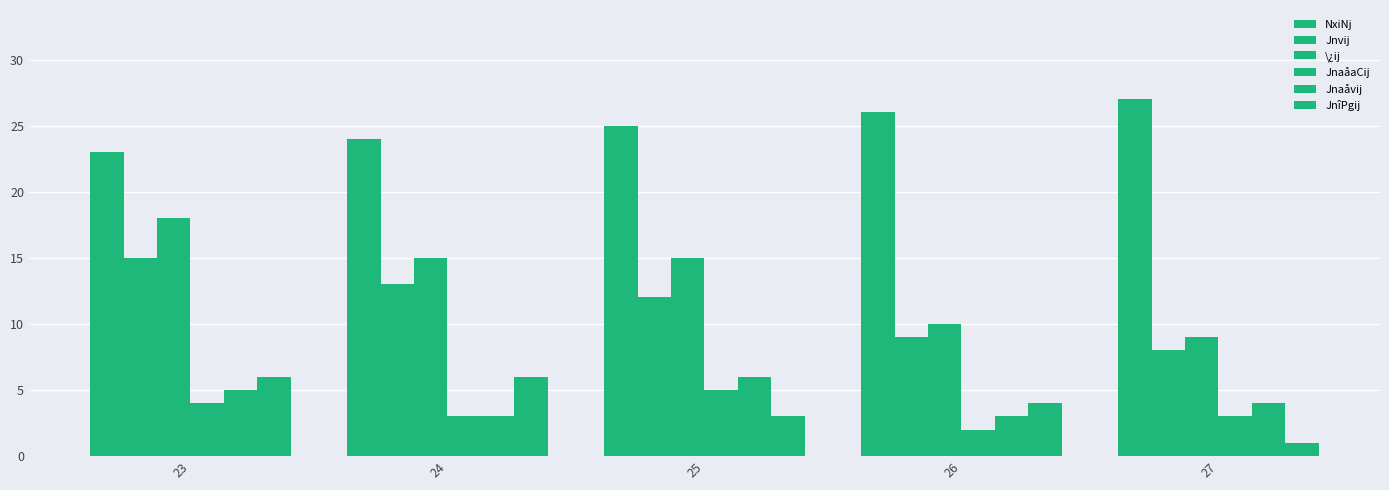

Between 23 and 27, which is larger?

27